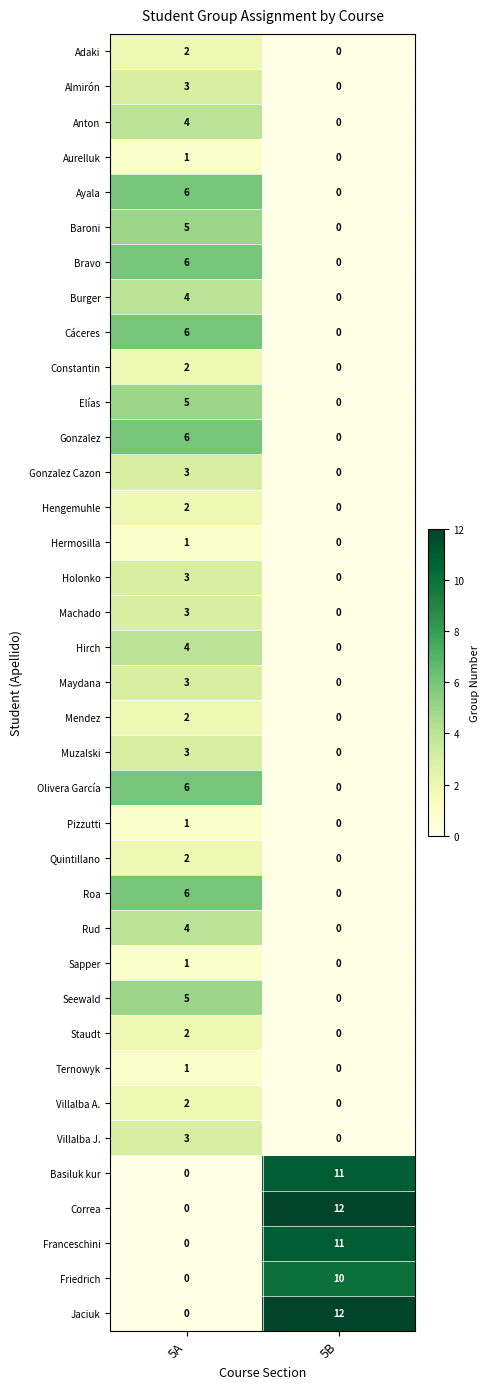

Which label corresponds to the largest value in the chart?

5B